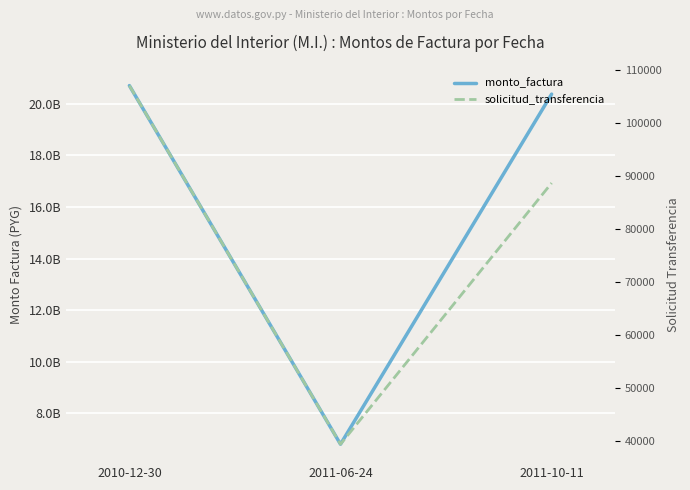

What is the label of the 2nd point from the left?

2011-06-24